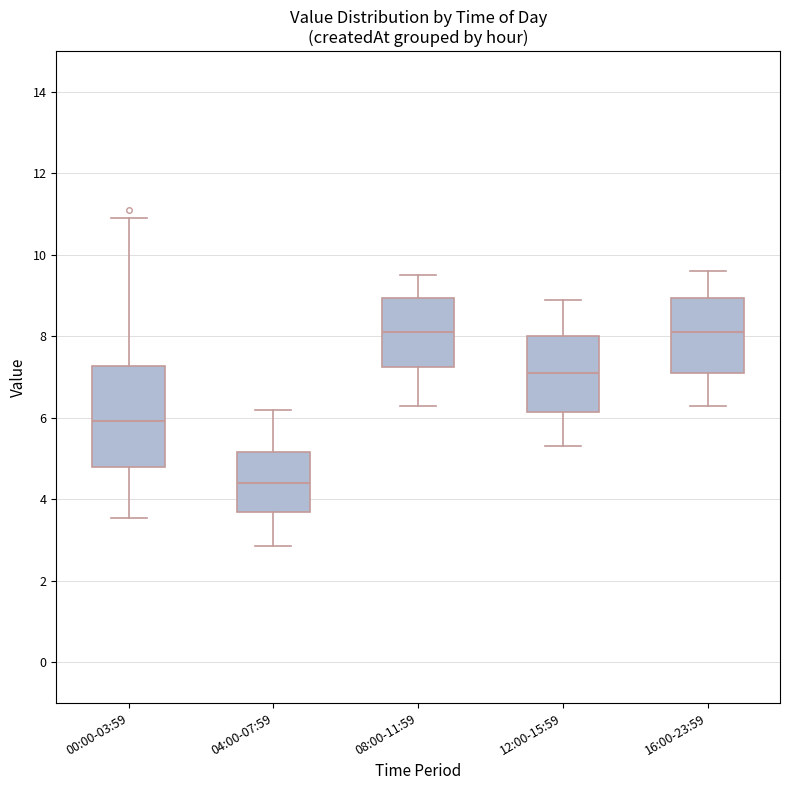

Which box's median line is the lowest?

04:00-07:59